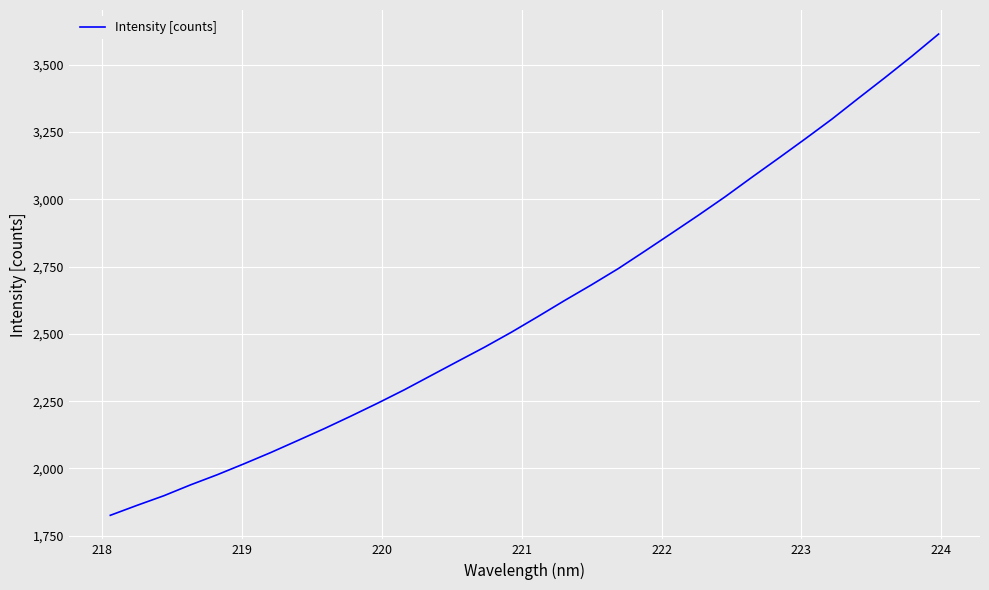

Reading left to right, list all the values displayed in this chart.

1825.7	1862.8	1898.4	1938.9	1976.6	2017.2	2059.1	2103.3	2147.9	2194.6	2242.7	2292.5	2345.5	2398.4	2450.9	2506.2	2564.8	2624.5	2682.5	2742.6	2808.0	2874.2	2940.9	3009.5	3081.8	3152.8	3224.8	3298.2	3376.3	3453.3	3532.3	3614.5